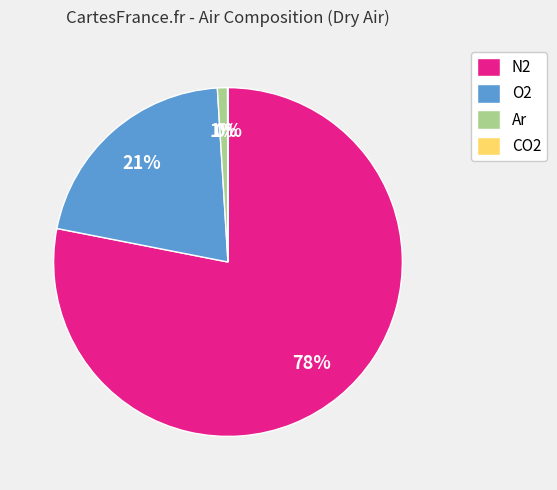

To the nearest percent, what is the average slice percentage?

25%